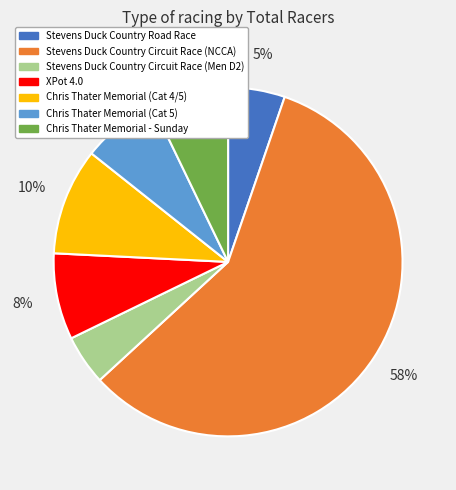

Is there any slice that represents more than half of the pie?

Yes